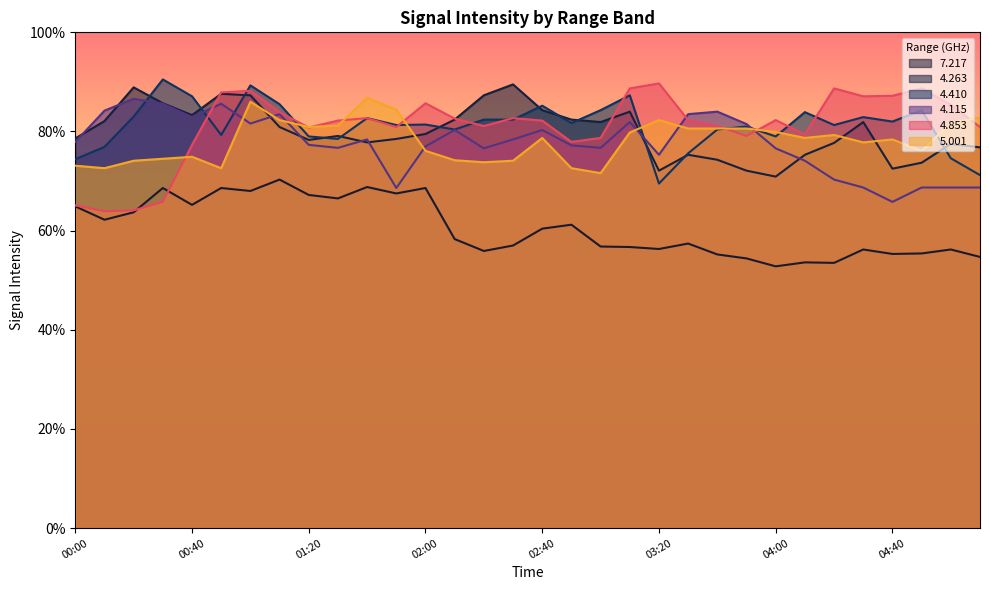

Which series ends up on top after the final intersection of   4.263 and   4.410?

  4.263